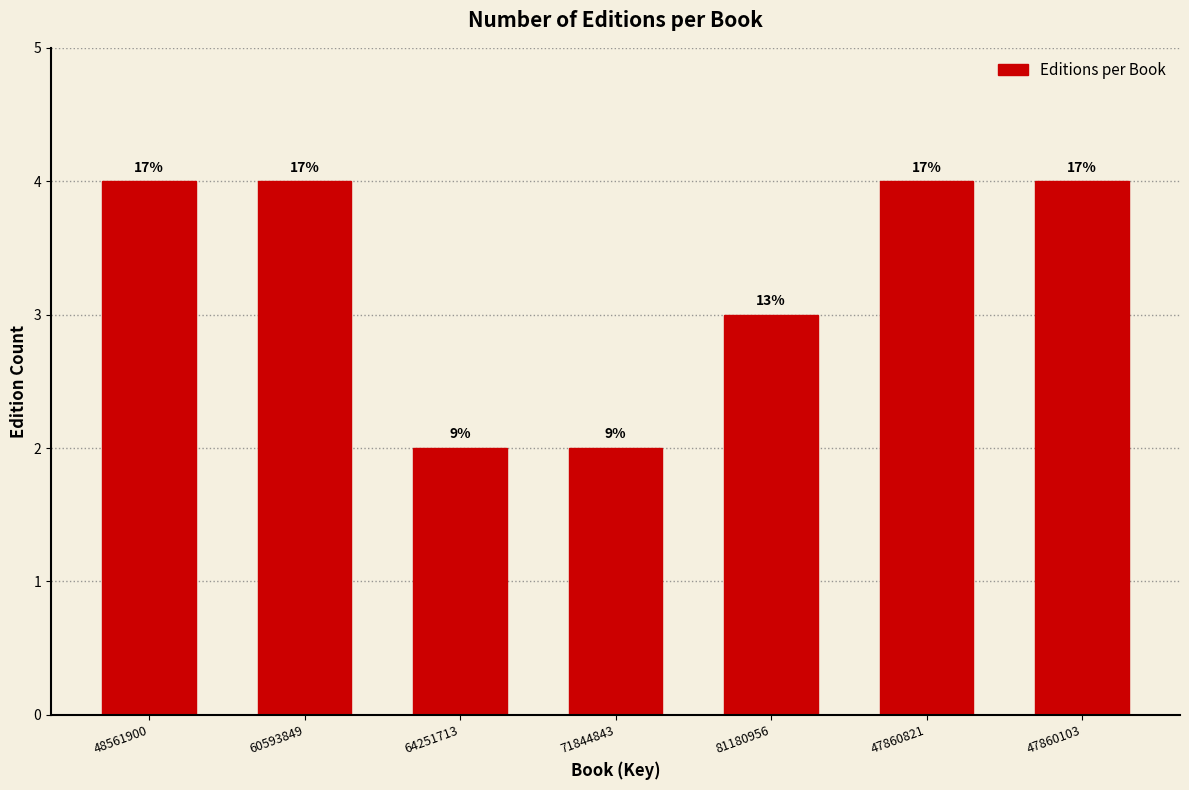

Does the chart contain any negative values?

No